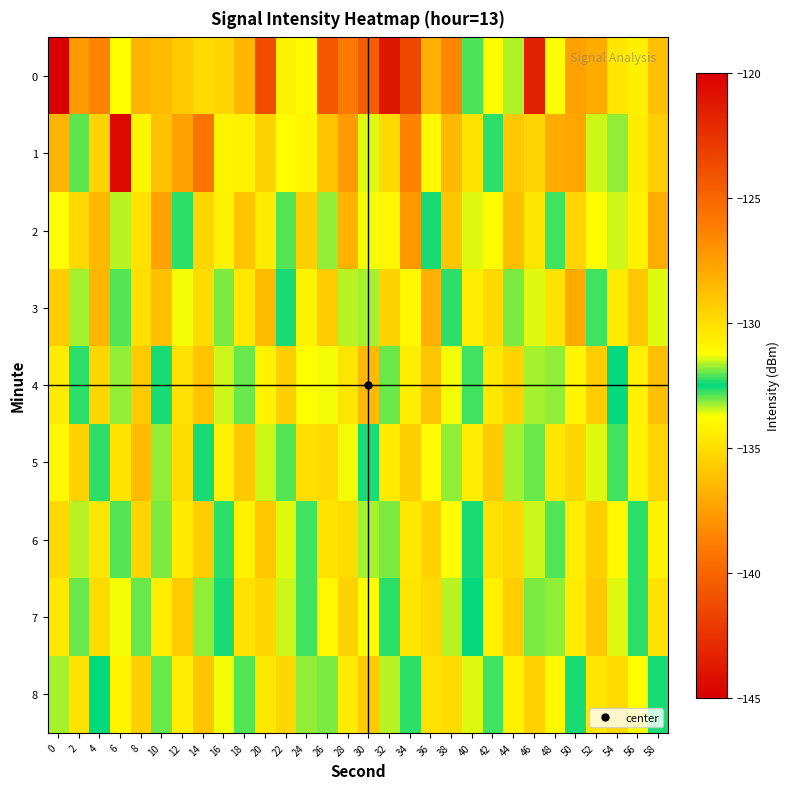

At which category is the sum across all series the highest?

34